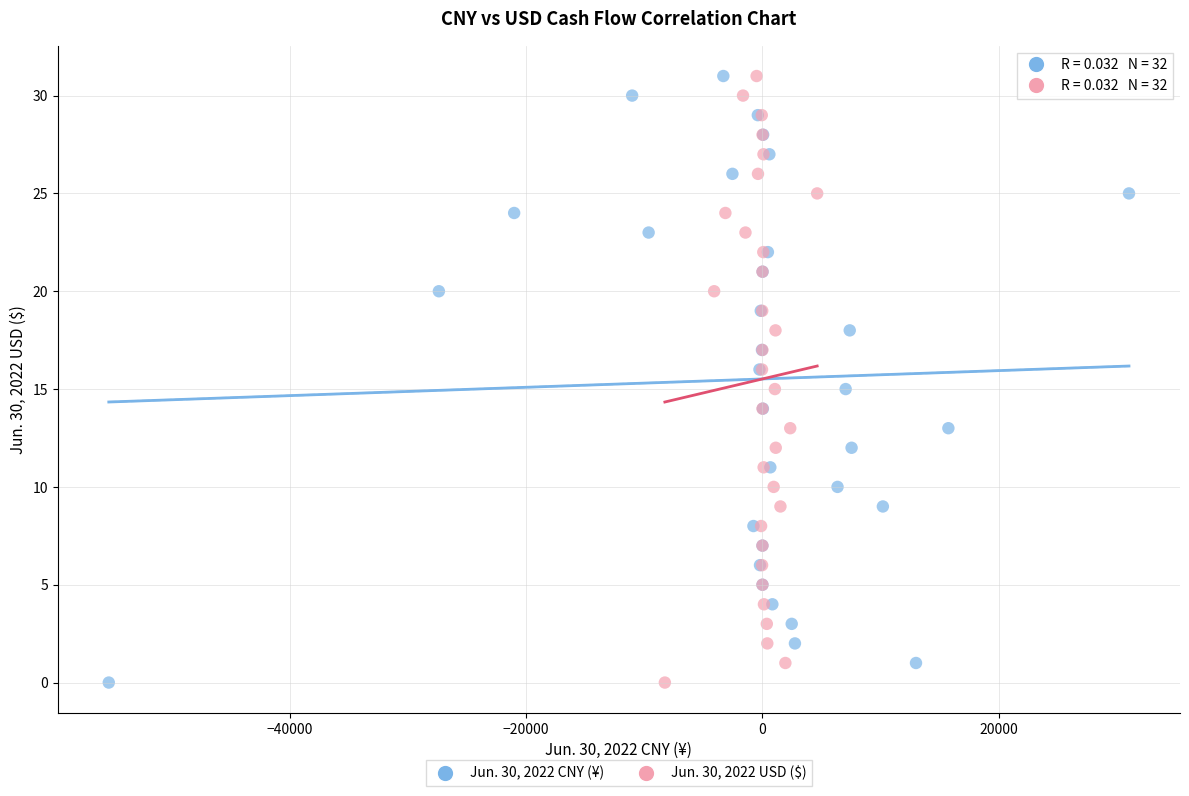

What are all the series names shown in the legend?

Jun. 30, 2022 CNY (¥), Jun. 30, 2022 USD ($)